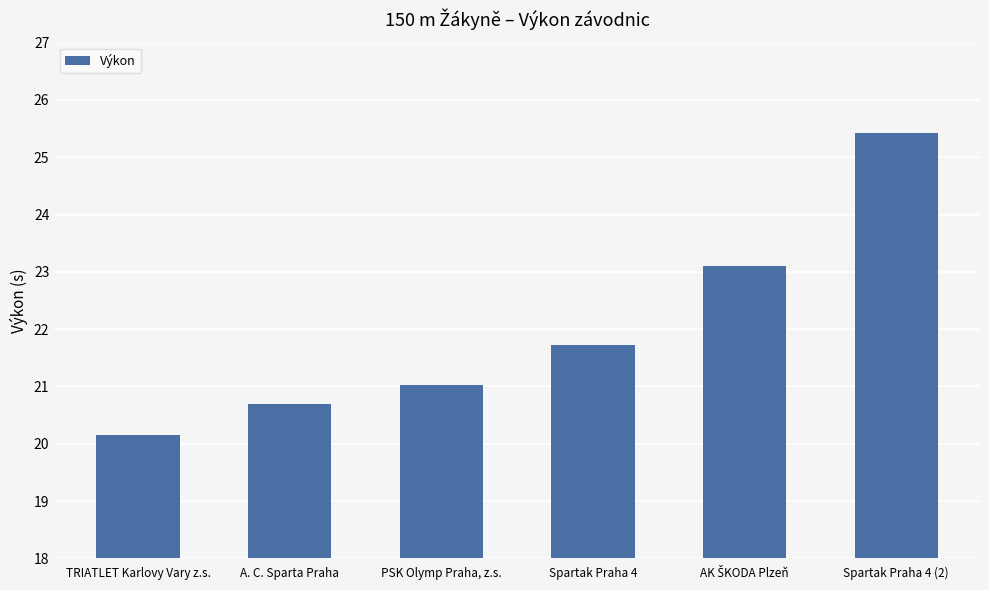

What is the value of the 2nd bar from the left?

20.7